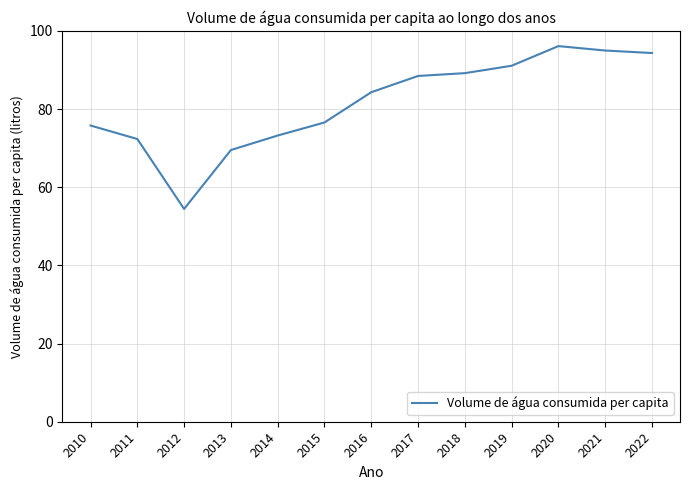

True or false: the data shows 84.3 at 2016.

True